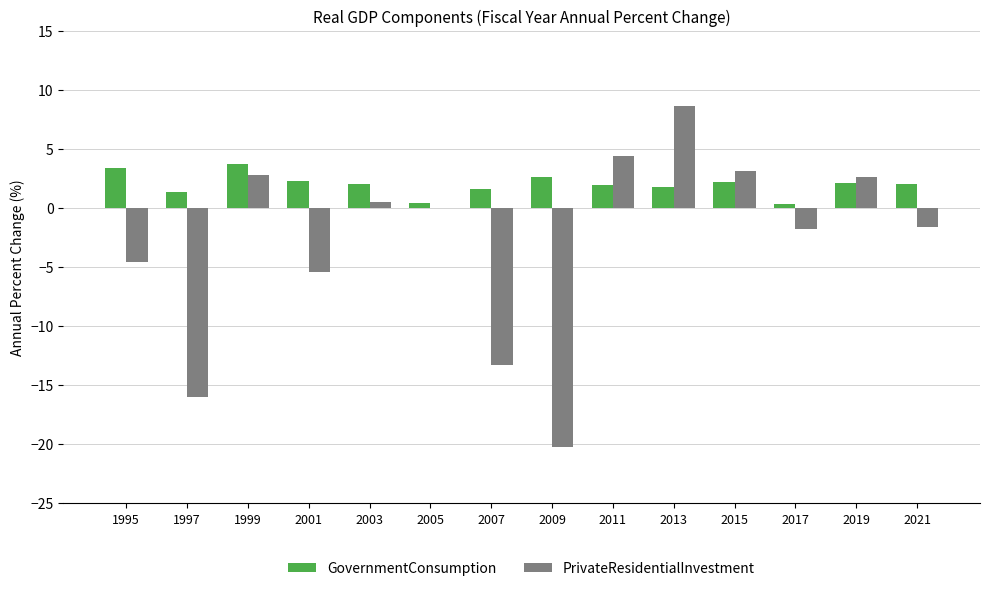

What is the sum of all GovernmentConsumption values?

27.6